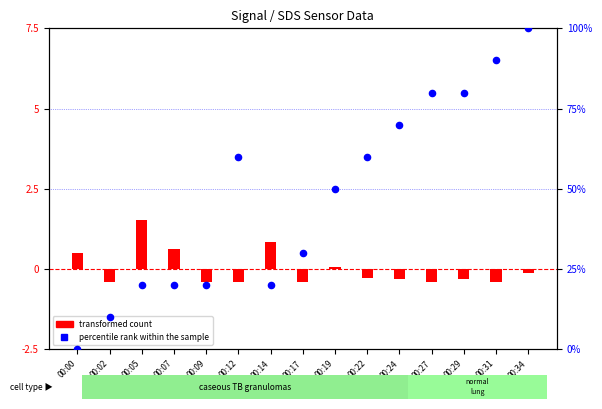

What is the total value across all series at 00:27?

79.6